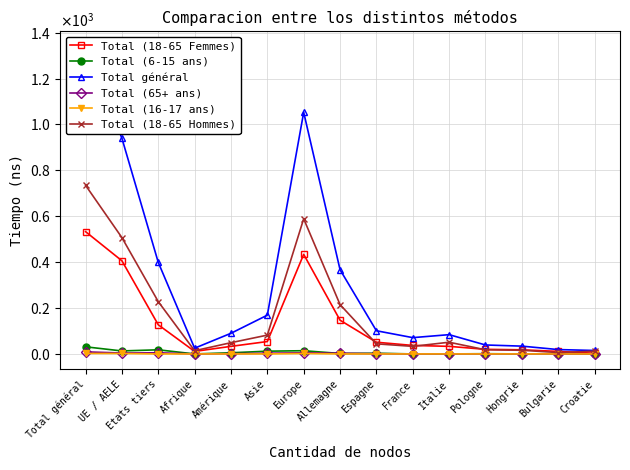

List the labels in order of Total (65+ ans) value, smallest first.

Afrique, France, Italie, Pologne, Hongrie, Bulgarie, Croatie, Amérique, Espagne, Asie, Allemagne, UE / AELE, Etats tiers, Europe, Total général